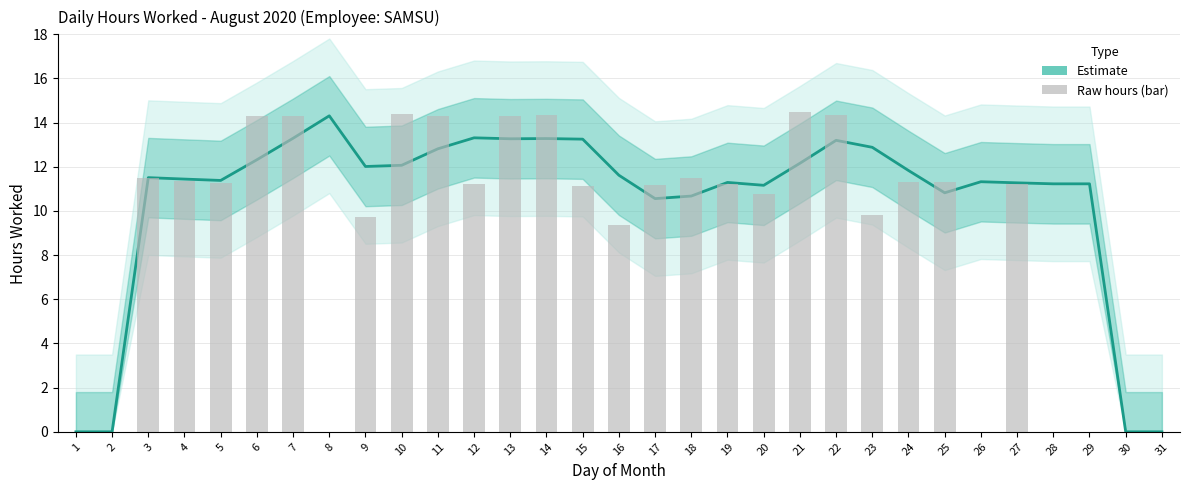

What is the highest value of the Hours Worked (estimate) series?

14.3